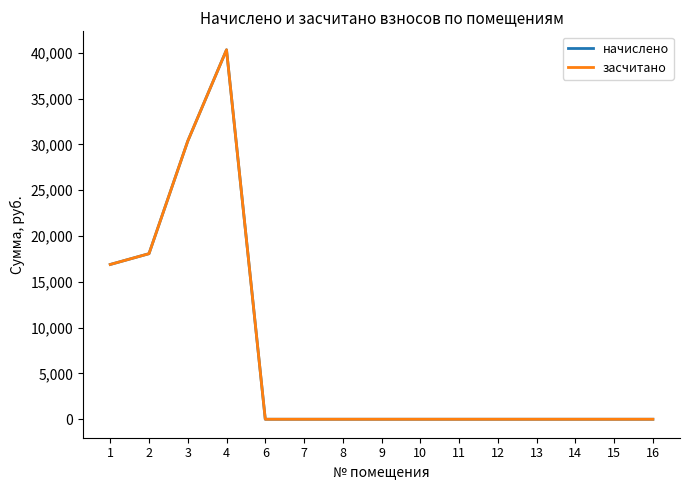

Does the chart have visible grid lines?

No